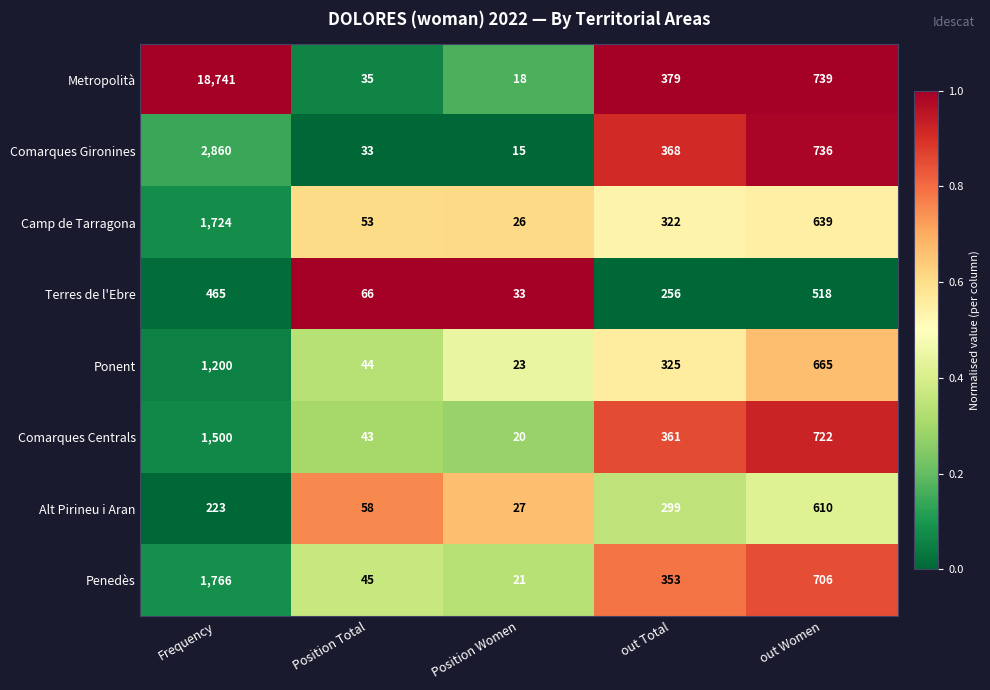

What is the sum of all Comarques Centrals values?

2646